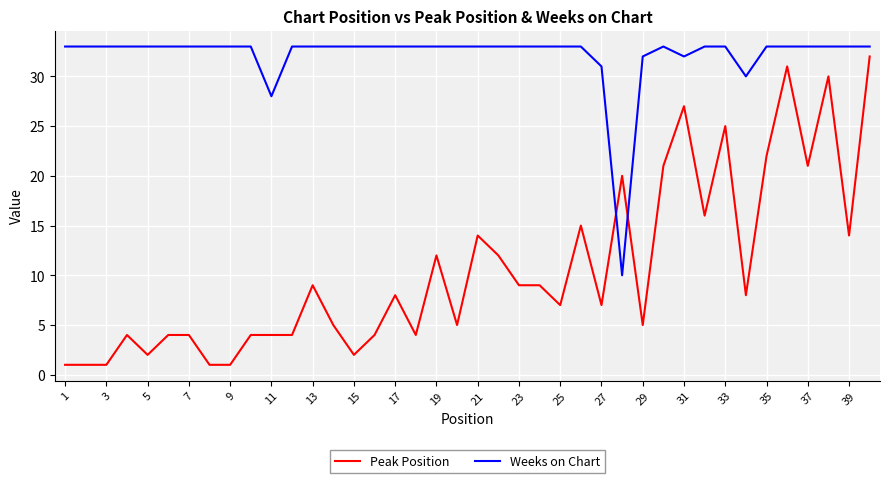

What is the difference between the maximum and minimum values in the Peak Position series?

31